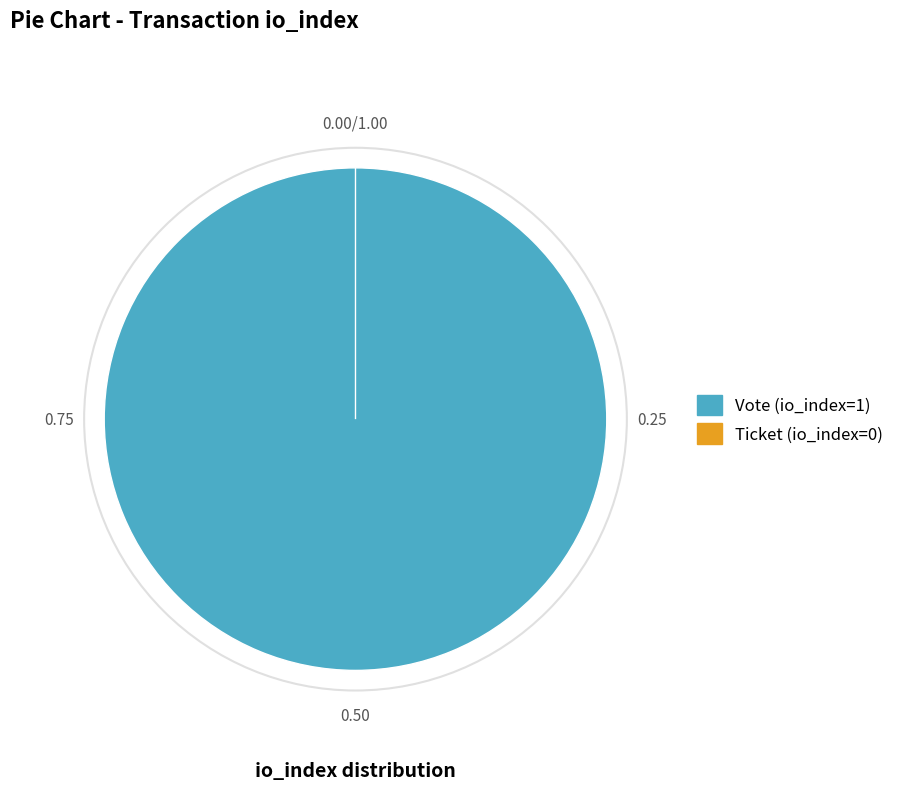

To the nearest percent, what is the average slice percentage?

50%